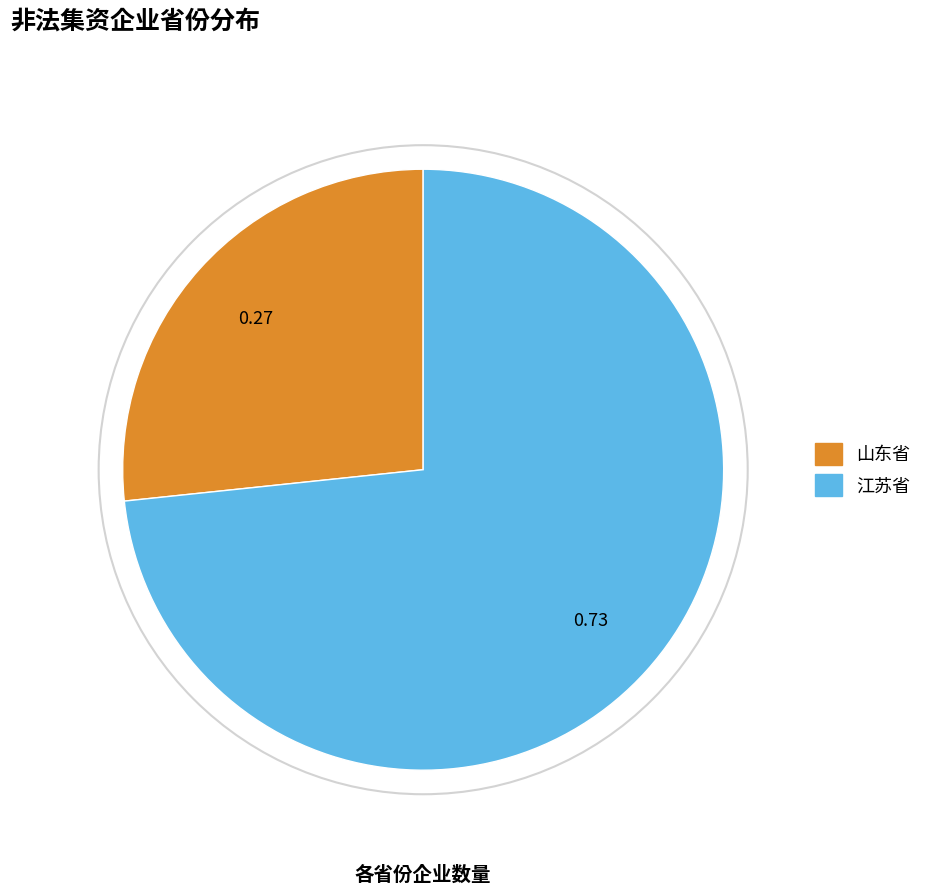

The 山东省 slice represents 38% of the pie. True or false?

False